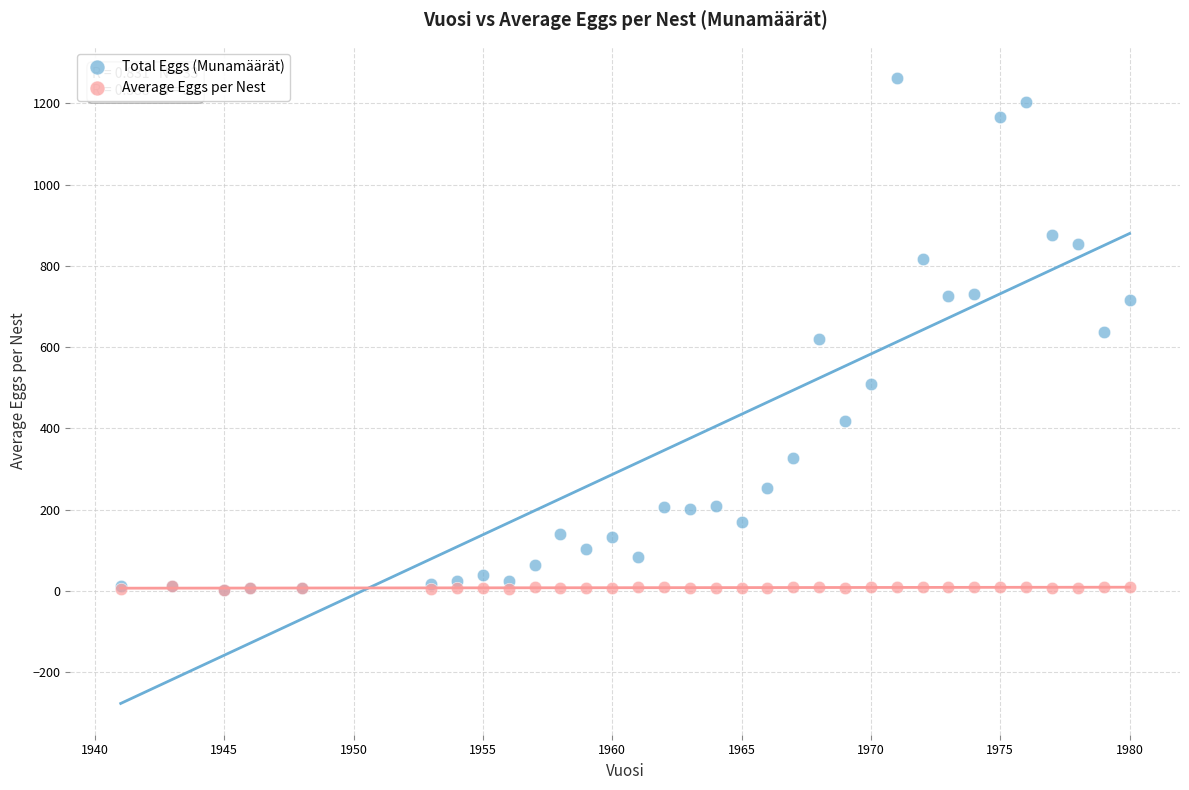

Which series reaches the maximum Y coordinate?

Total Eggs (Munamäärät)